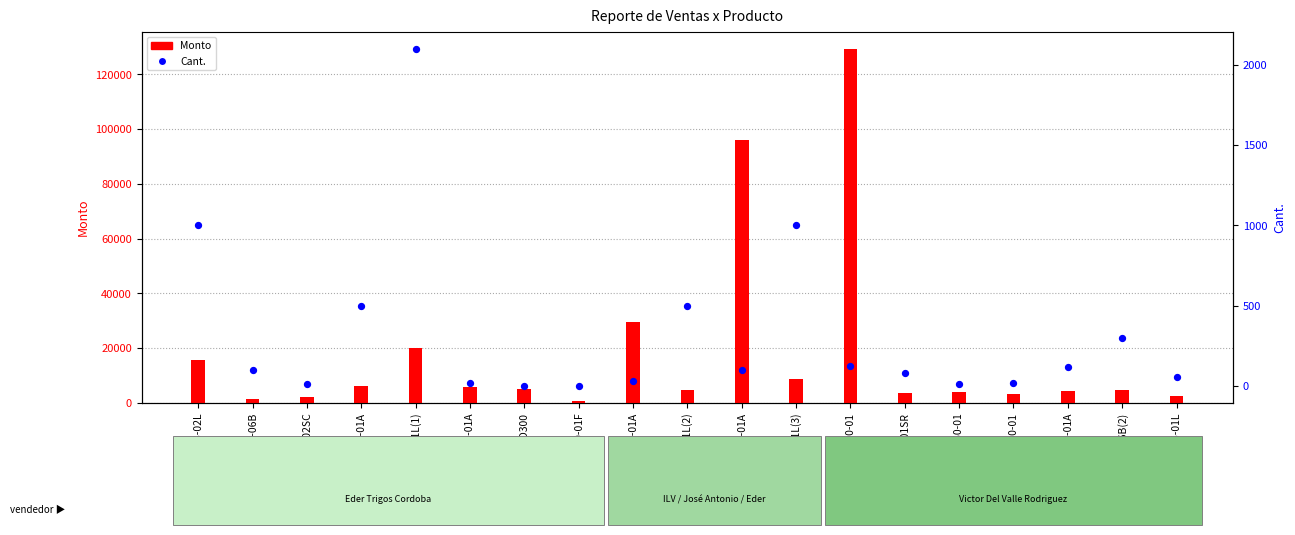

At how many categories does at least one series exceed 51240?

2